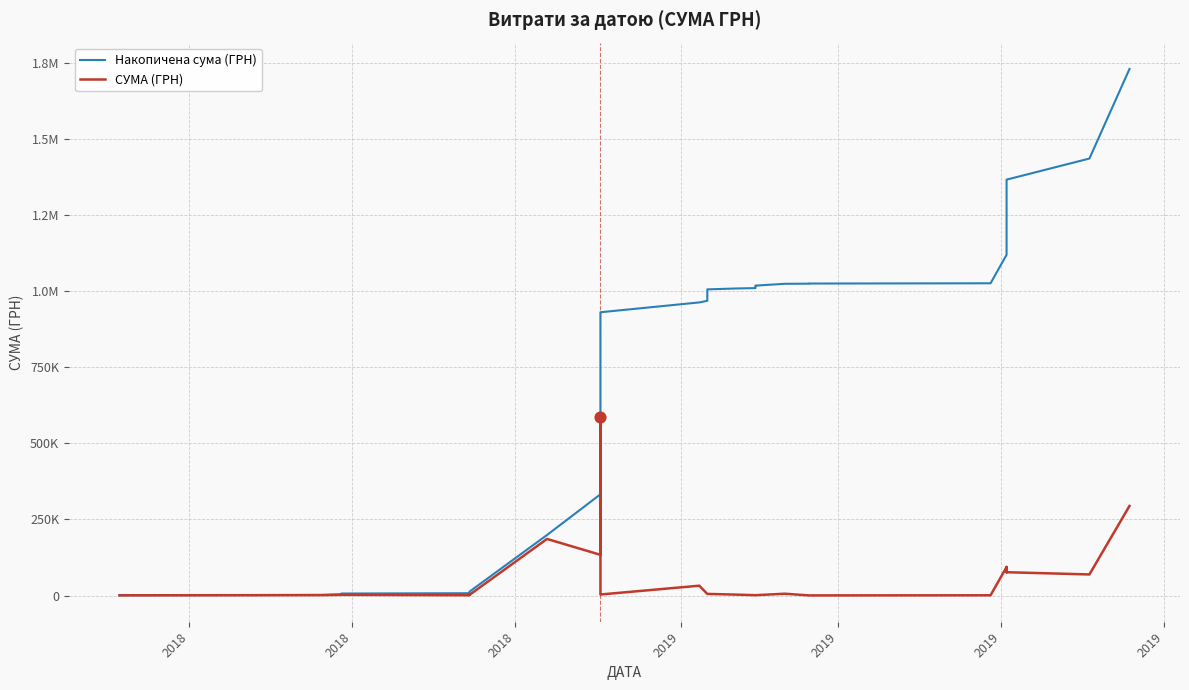

Which series has the widest spread of Y values?

Накопичена сума (ГРН)